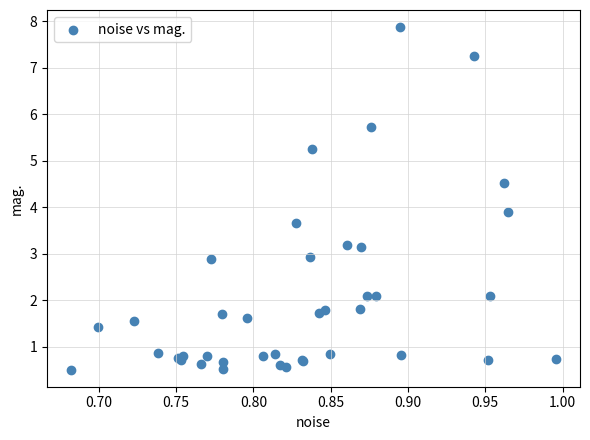

What Y value in the scatter plot is closest to 4?

3.9